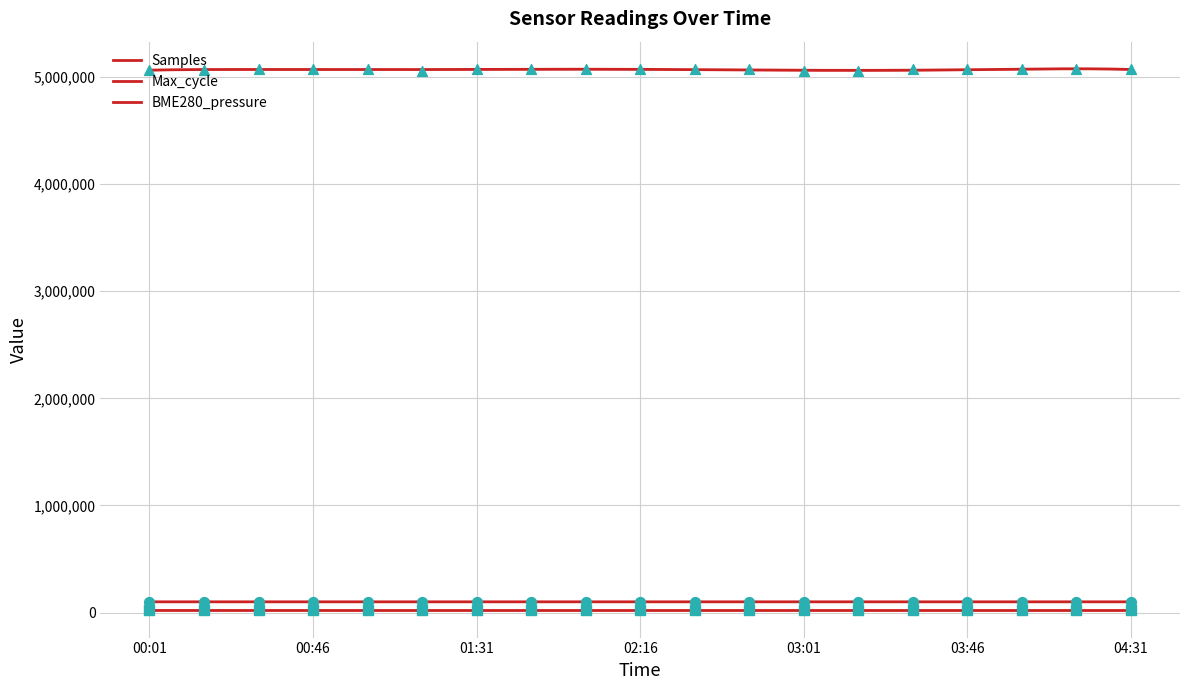

At which category is the sum across all series the highest?

00:31